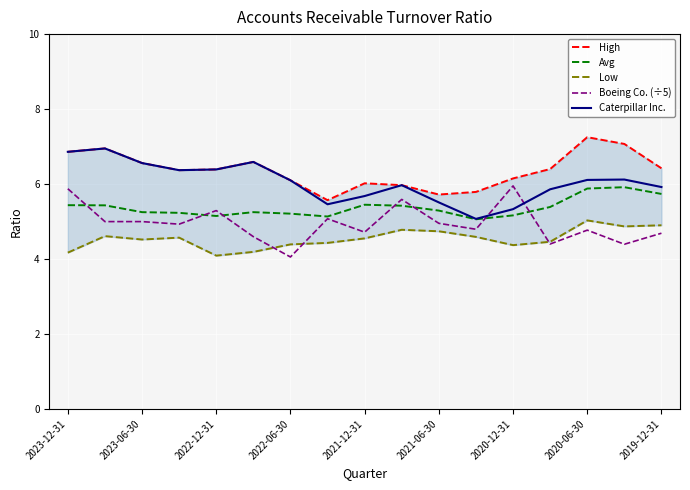

What is the highest value of the Boeing Co. (÷5) series?

6.0